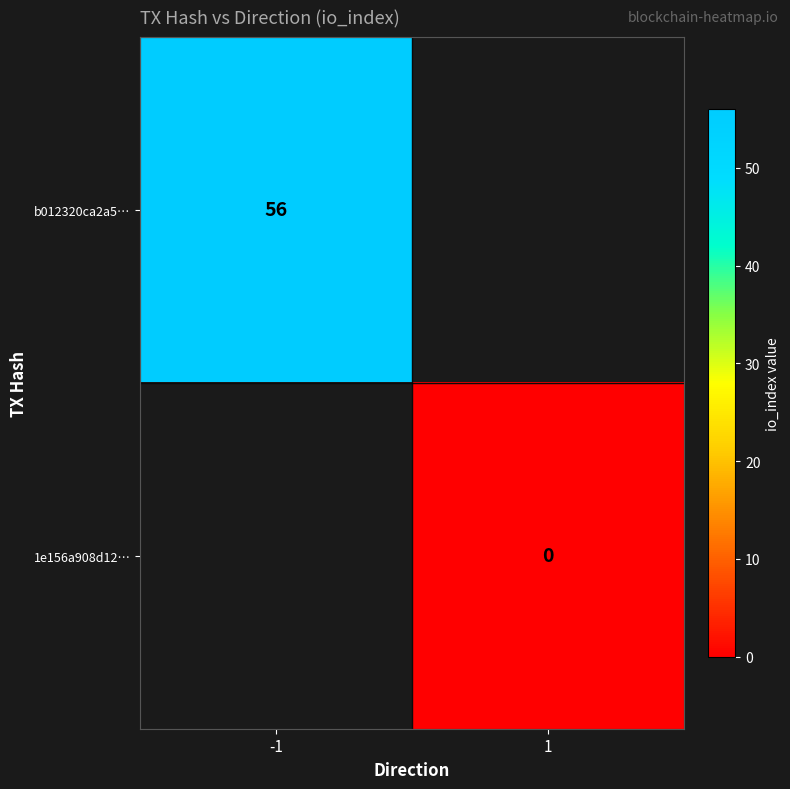

The b012320ca2a5… series shows 12.2 at -1. True or false?

False